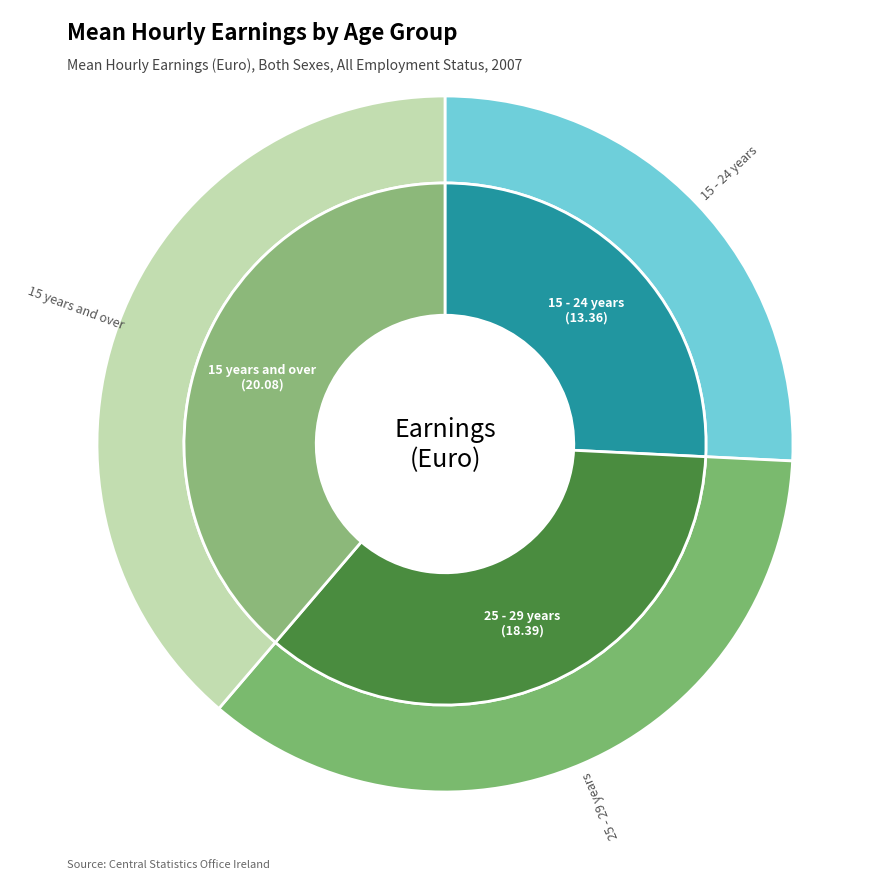

Is there a majority slice in this chart?

No